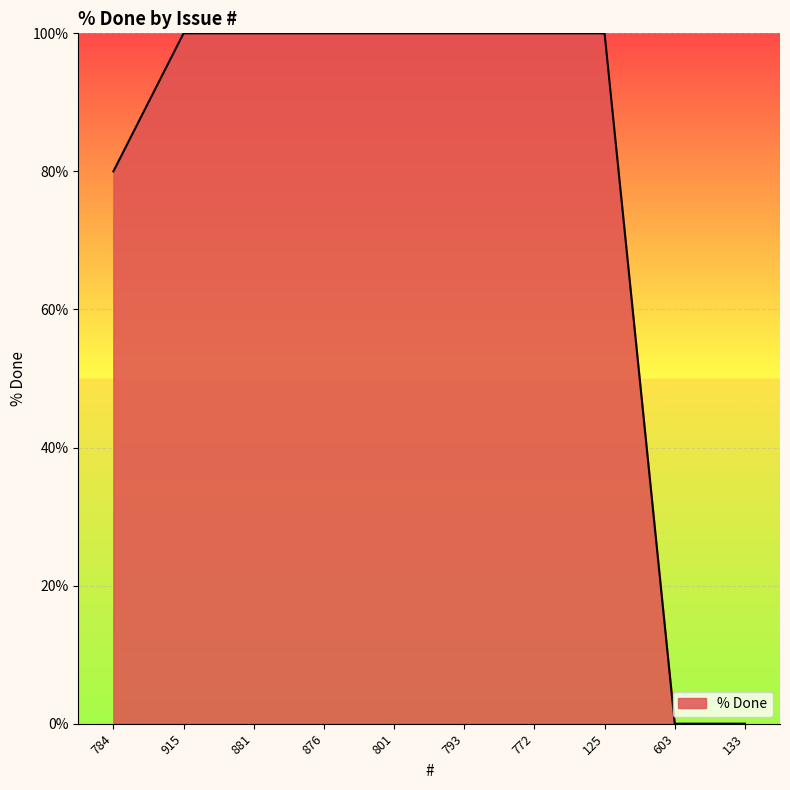

What is the greatest value displayed?

100